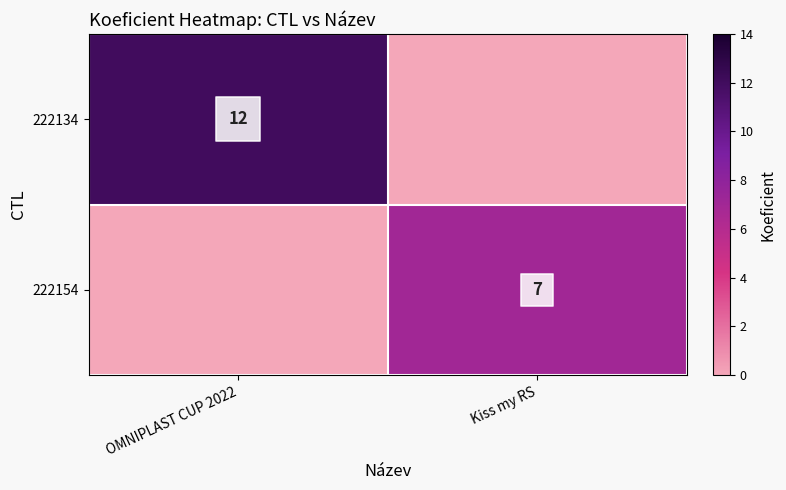

List the labels in order of 222154 value, largest first.

Kiss my RS, OMNIPLAST CUP 2022